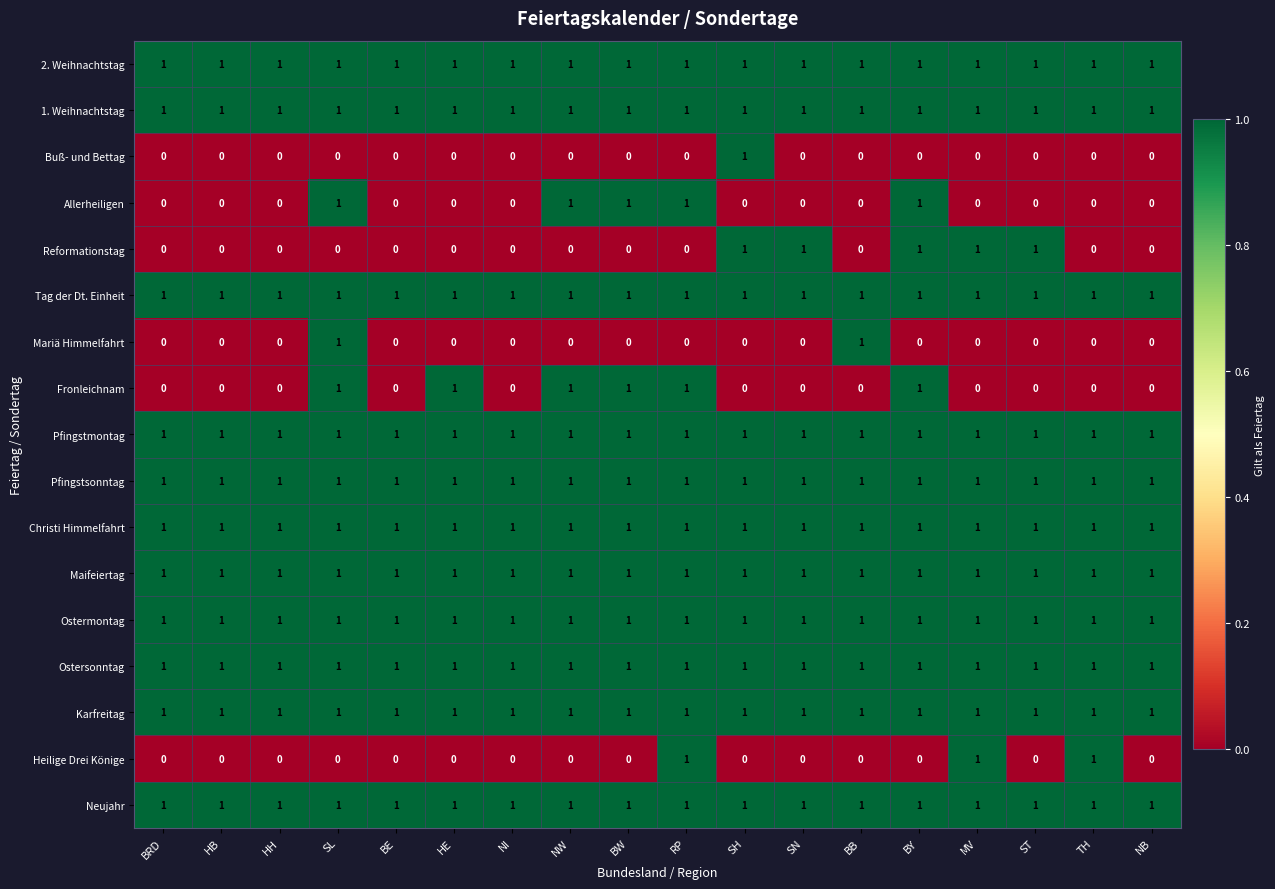

Between HE and NW, which series saw the biggest shift?

Allerheiligen